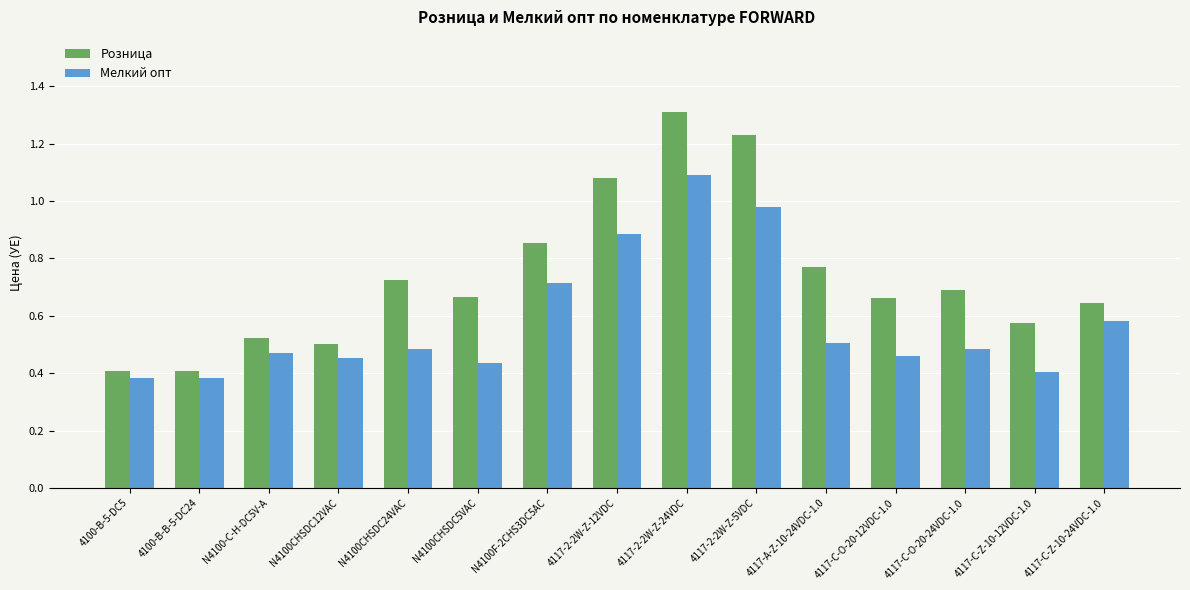

How many groups of bars are there?

15